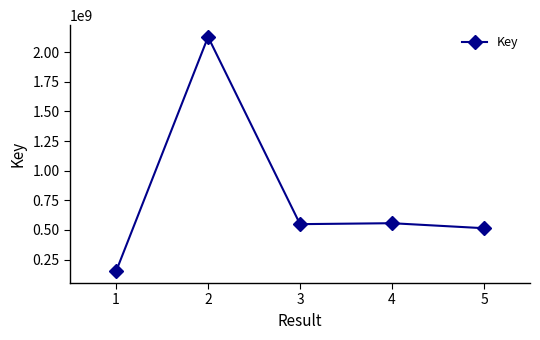

What is the approximate value at 5, to the nearest 10?

514558220